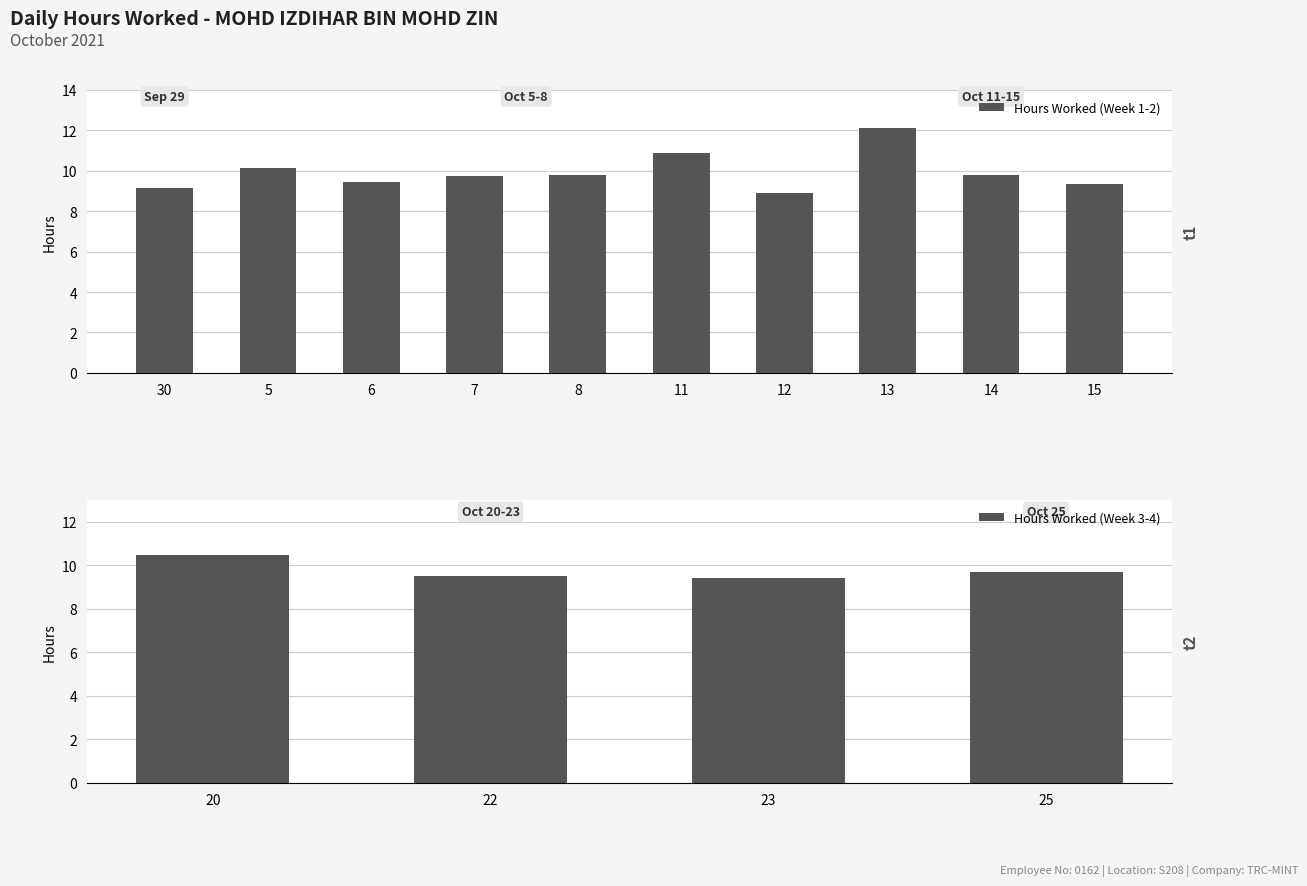

The value of Hours Worked (Week 1-2) at 7 is 9.7. True or false?

True